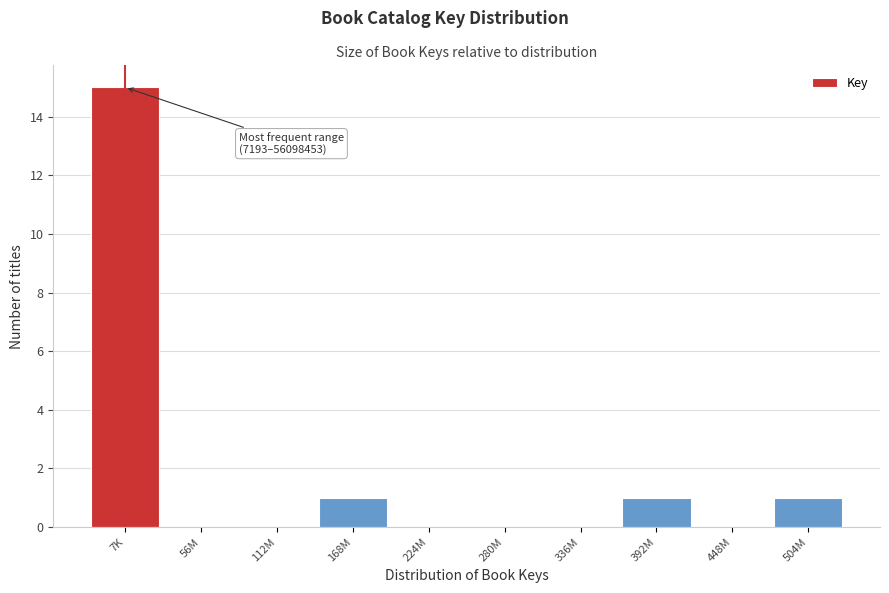

Reading left to right, transcribe all the data shown in this chart.

7K=15	56M=0	112M=0	168M=1	224M=0	280M=0	336M=0	392M=1	448M=0	504M=1